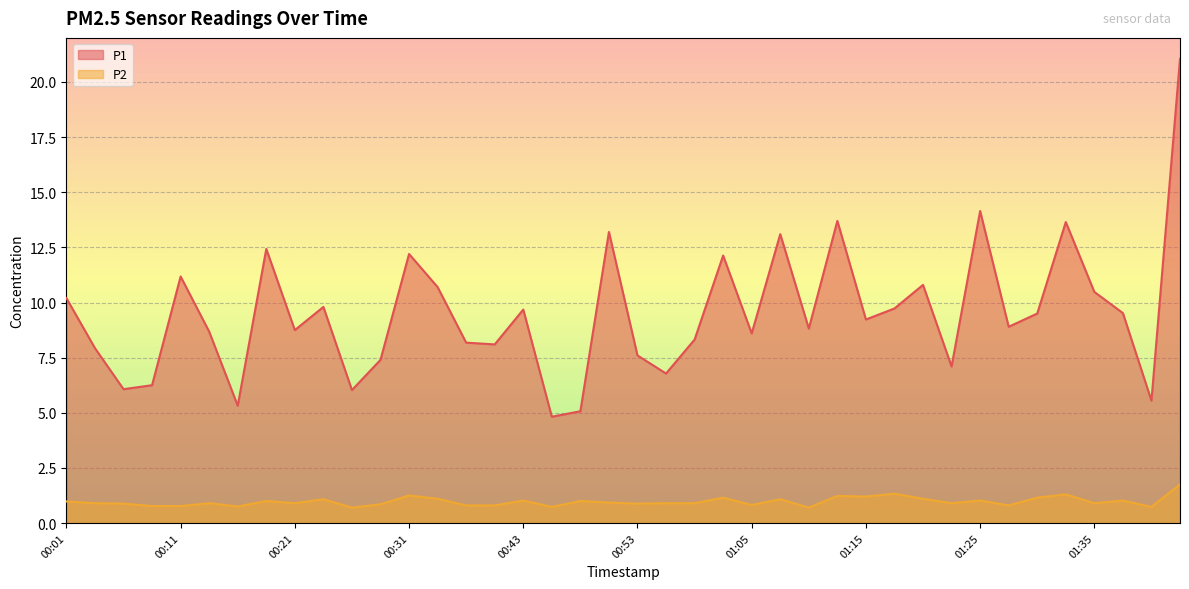

At which category does P2 reach its first local valley?

00:16